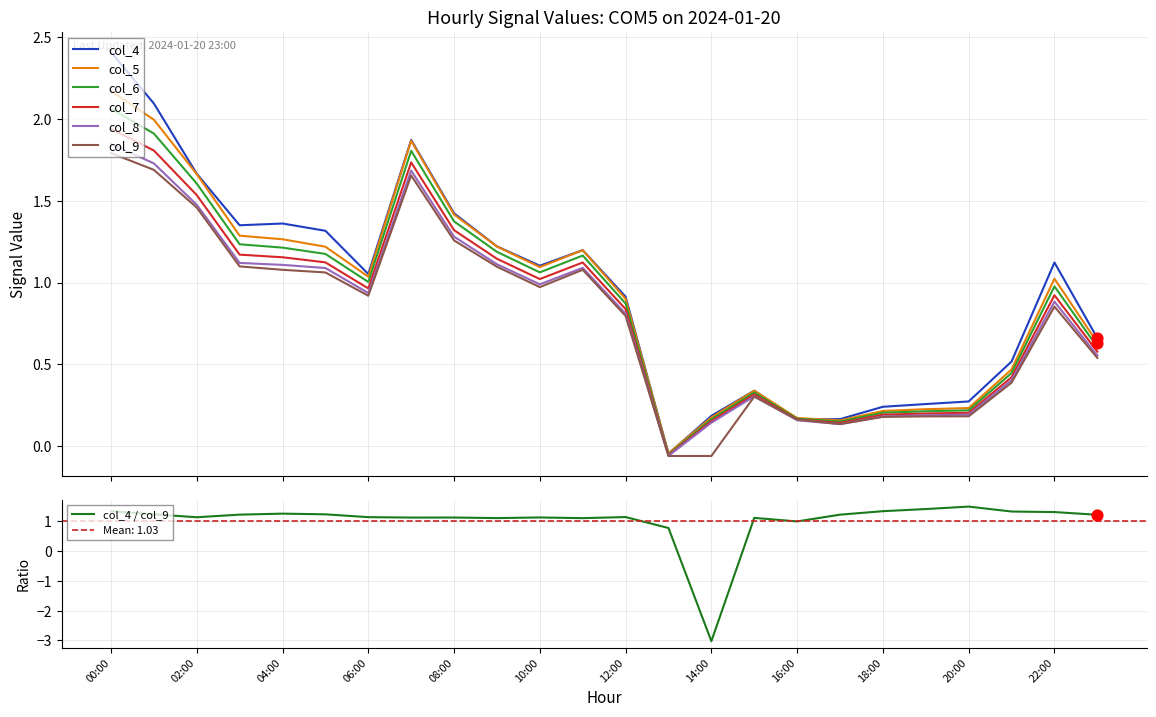

Which series has the largest Y range (max minus min)?

col_4